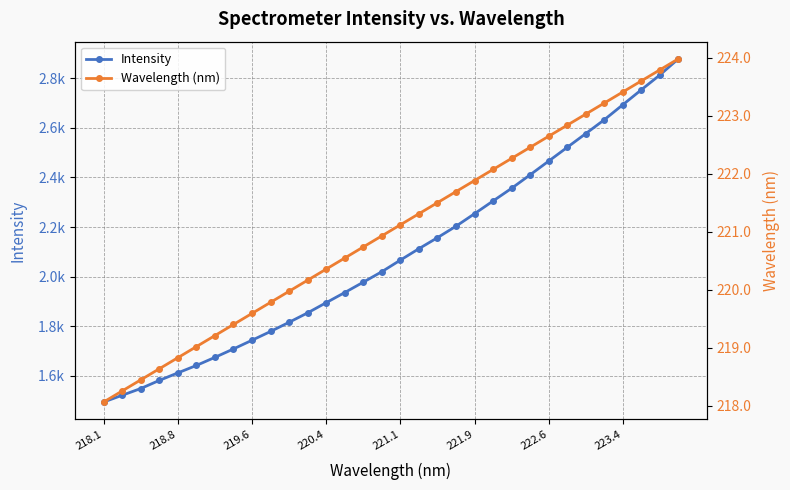

Count the number of categories in the chart.

32